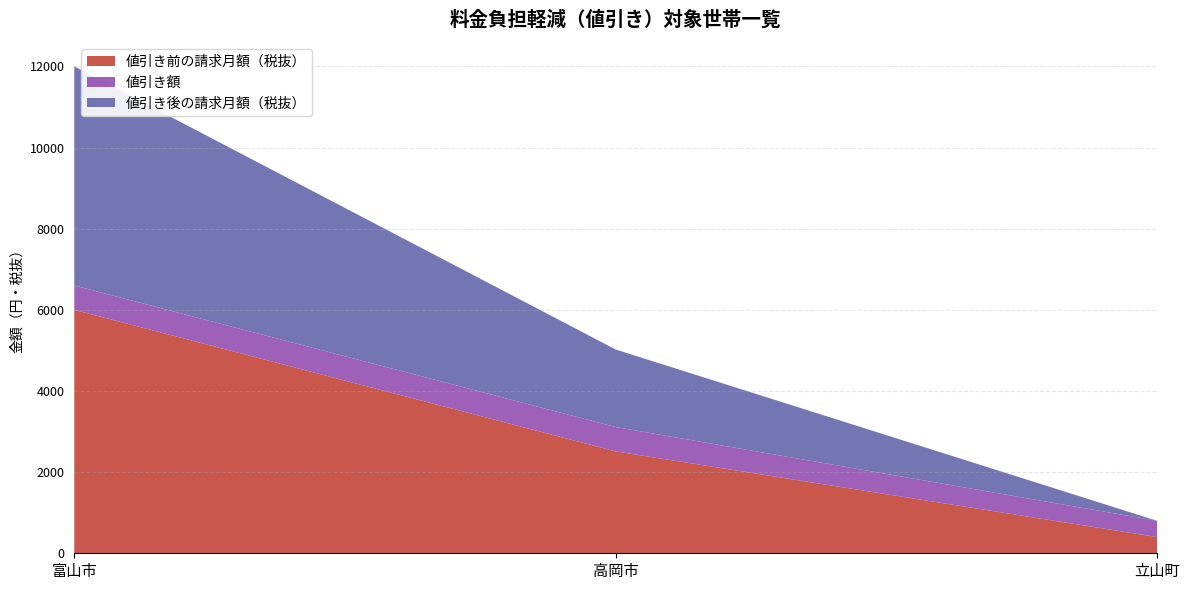

Reading left to right, what are all the values shown in this chart?

値引き前の請求月額（税抜）: 6000	2511	400
値引き額: 600	600	400
値引き後の請求月額（税抜）: 5400	1911	0